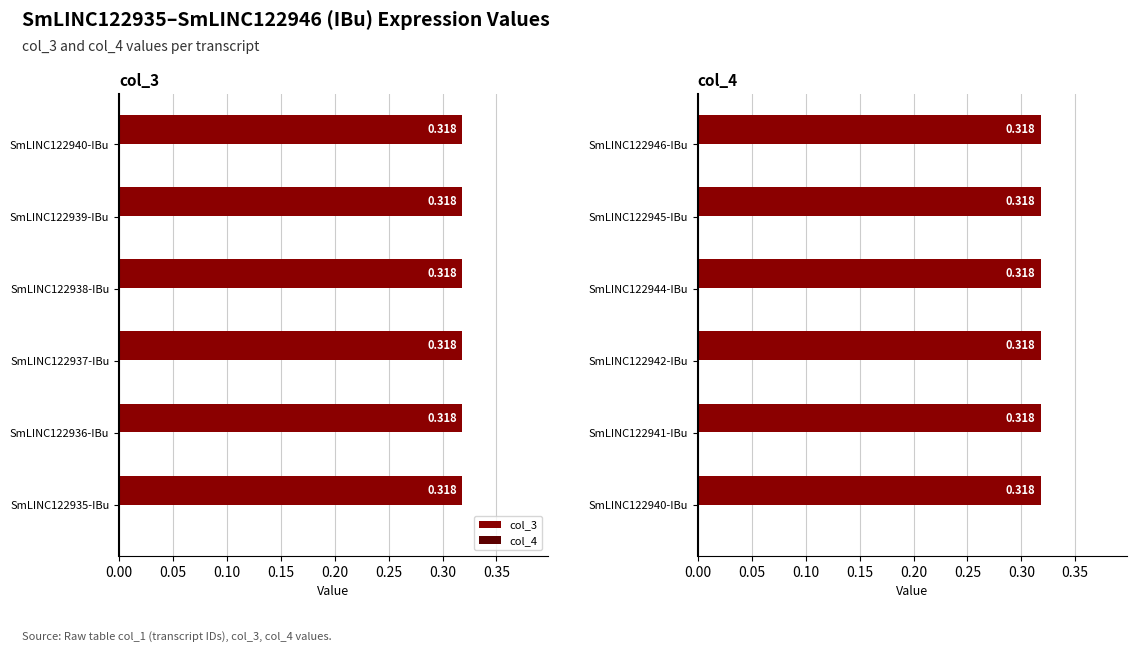

What are all the series names shown in the legend?

col_3, col_4